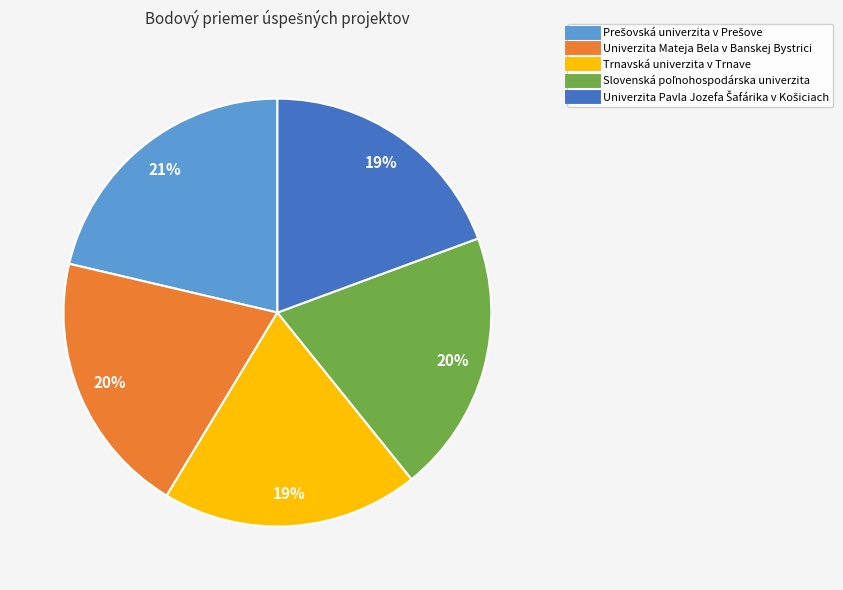

To the nearest percent, what percentage of the pie is Trnavská univerzita v Trnave?

19%